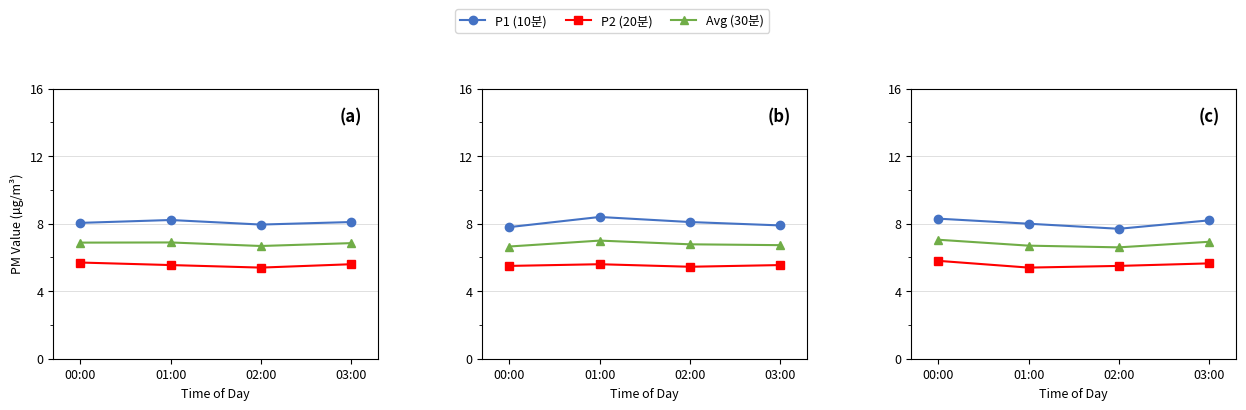

List the series in order of their peak value, highest first.

P1 (10분), Avg (30분), P2 (20분)